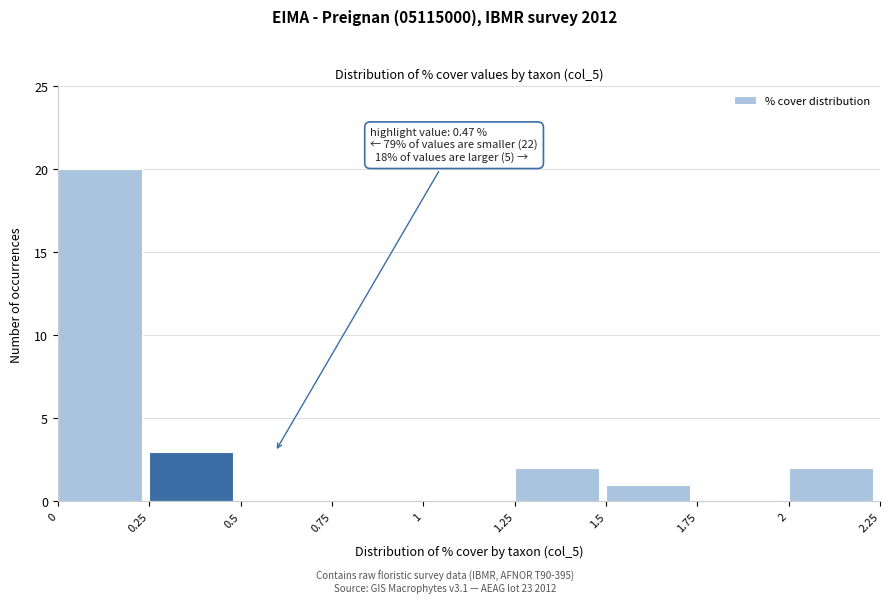

Over which range of the x-axis is the bar tallest?

0 to 0.25